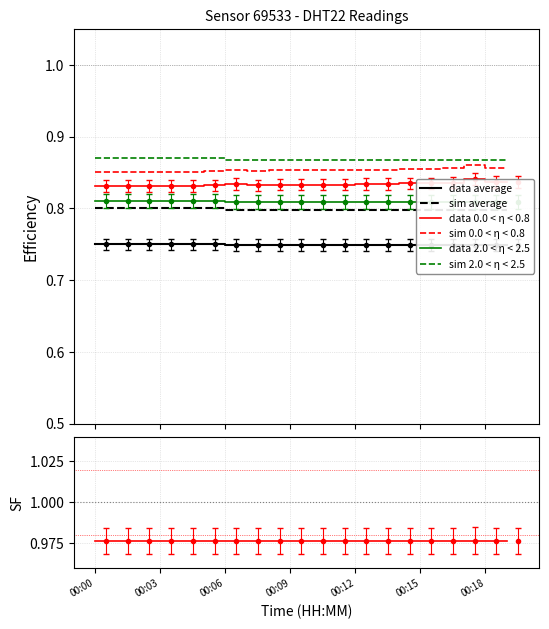

True or false: temperature and humidity cross at least once.

False